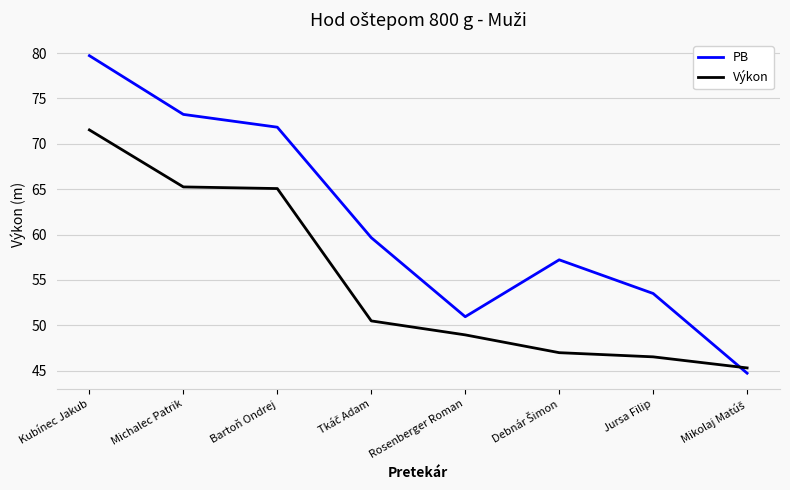

How many interior local valleys does the PB series have?

1